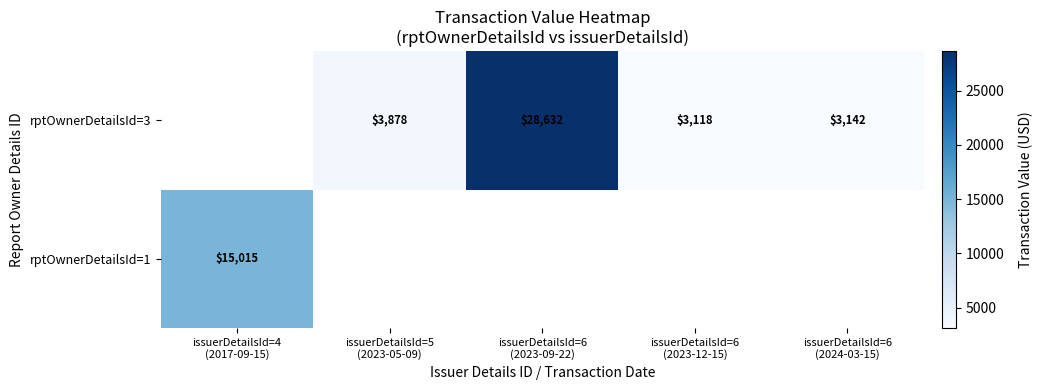

How many categories are shown in the chart?

5